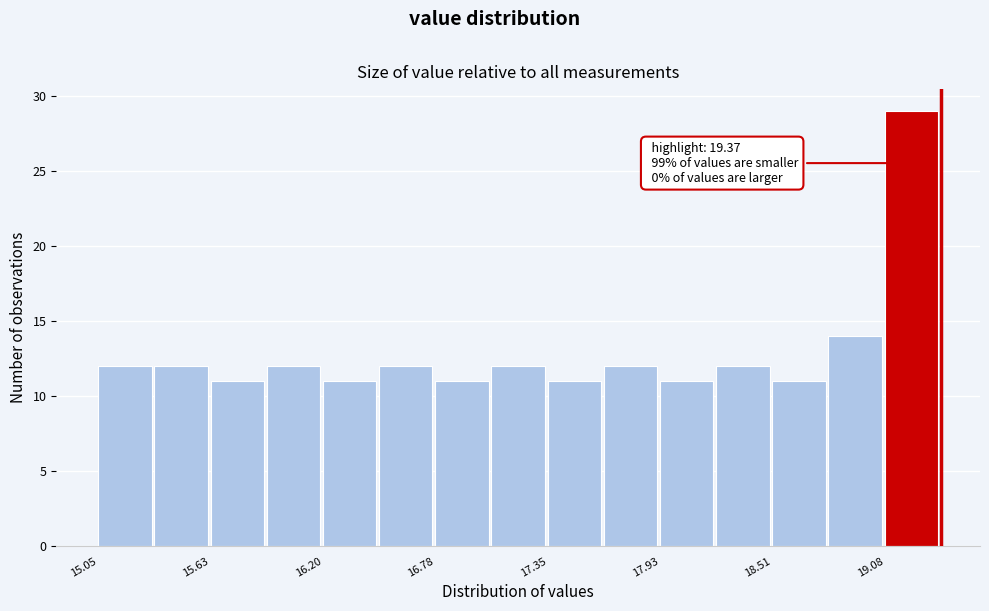

Read against the x-axis, roughly where is the centre of the tallest bar?

19.2